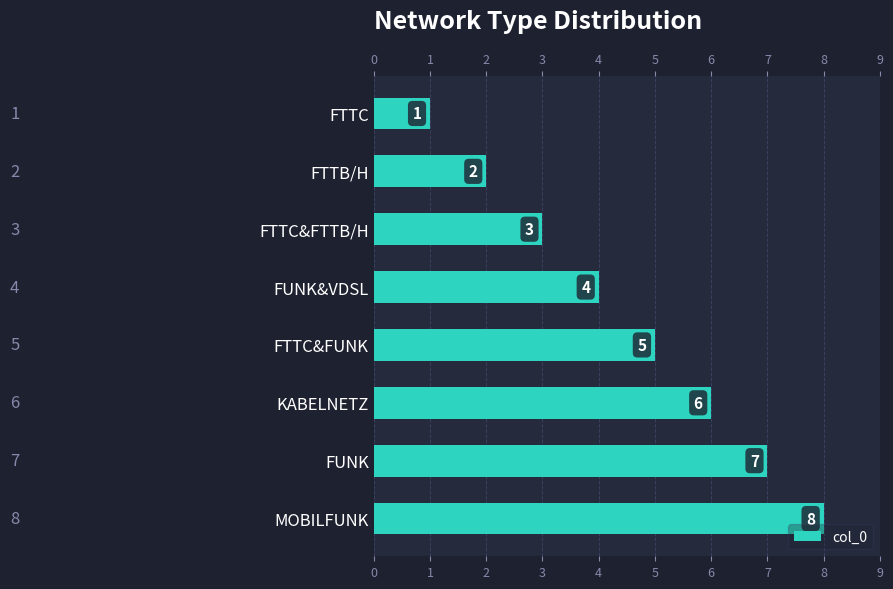

How many series are shown in this chart?

1